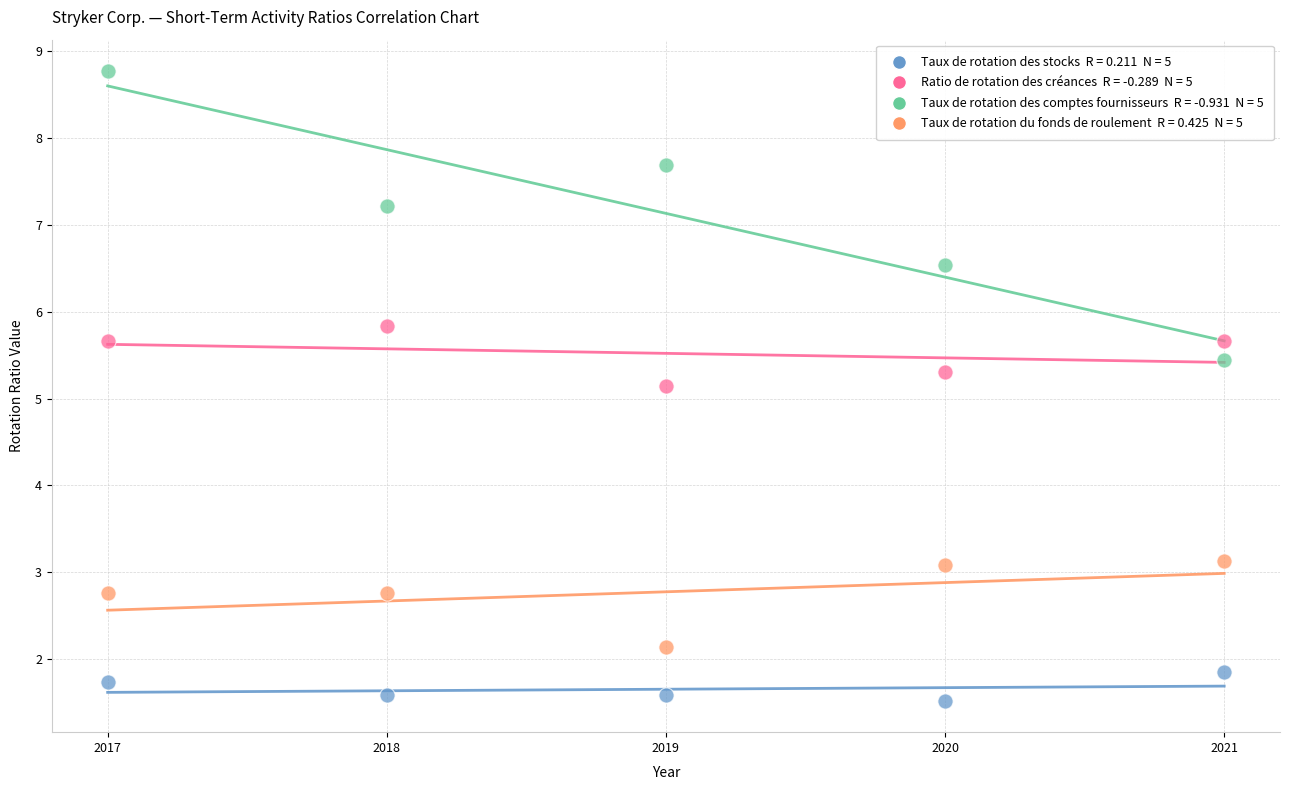

Across all data points, what is the range of X values (max minus min)?

4.0